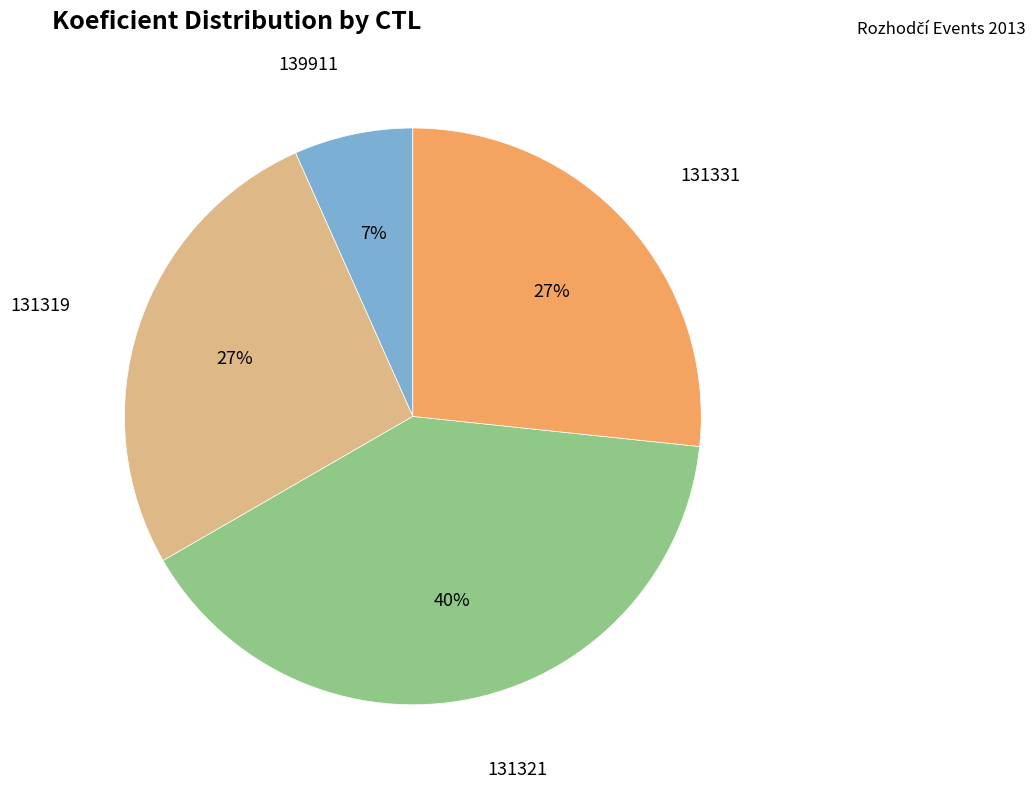

Is there any slice that represents more than half of the pie?

No